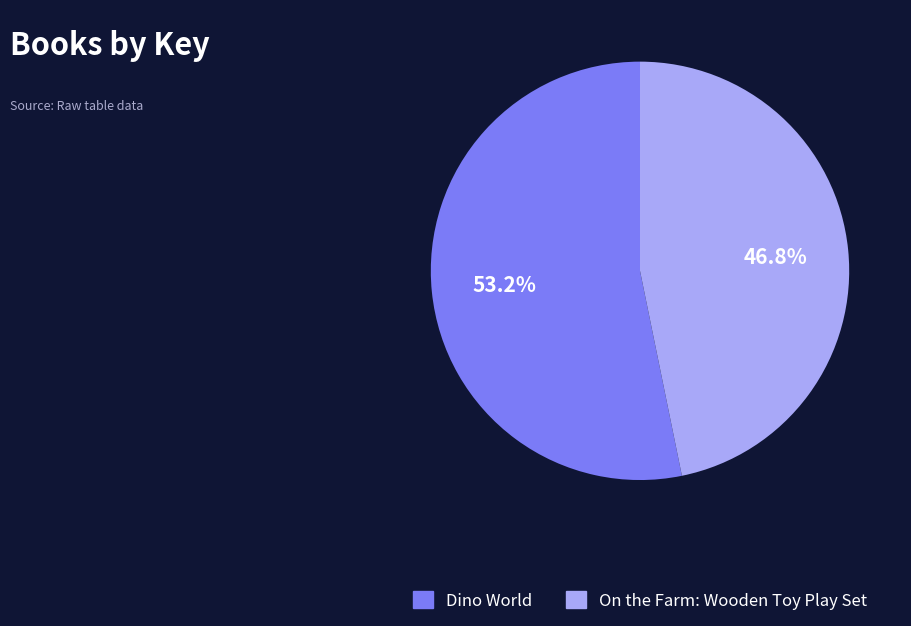

To the nearest percent, what is the average slice percentage?

50%